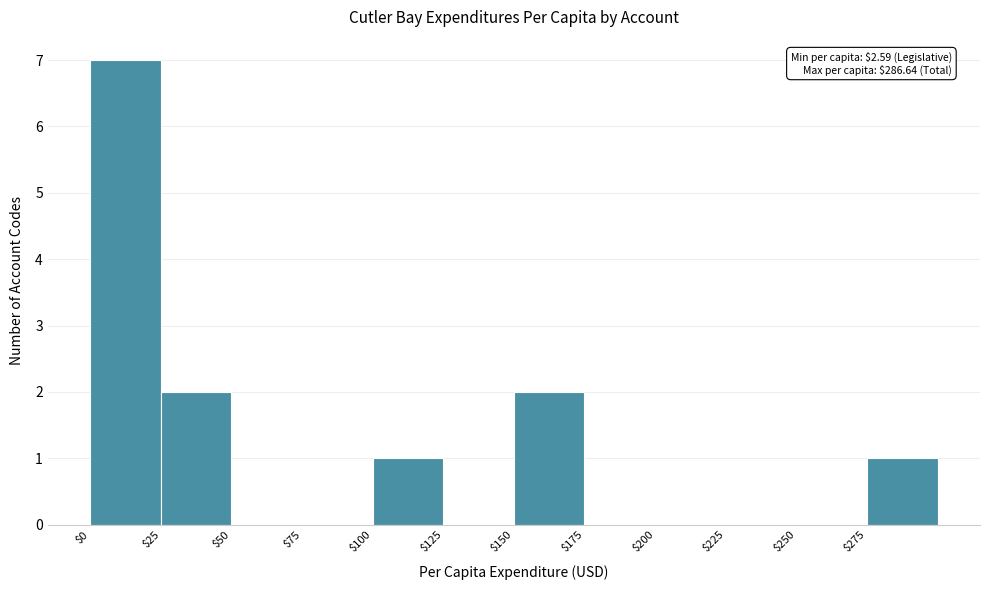

Over which range of the x-axis is the bar tallest?

0 to 25